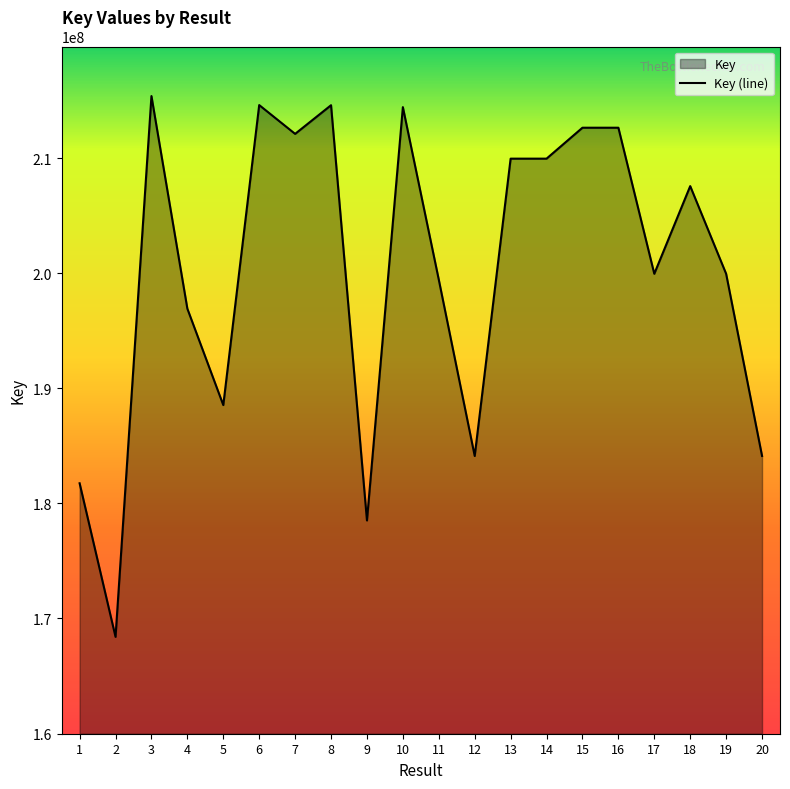

Reading left to right, extract all data points from this chart.

1=181749249	2=168402821	3=215402166	4=196924523	5=188546244	6=214620200	7=212116802	8=214607880	9=178518108	10=214439545	11=199444235	12=184123772	13=209962552	14=209962924	15=212651942	16=212651736	17=199956882	18=207576010	19=199957032	20=184125130